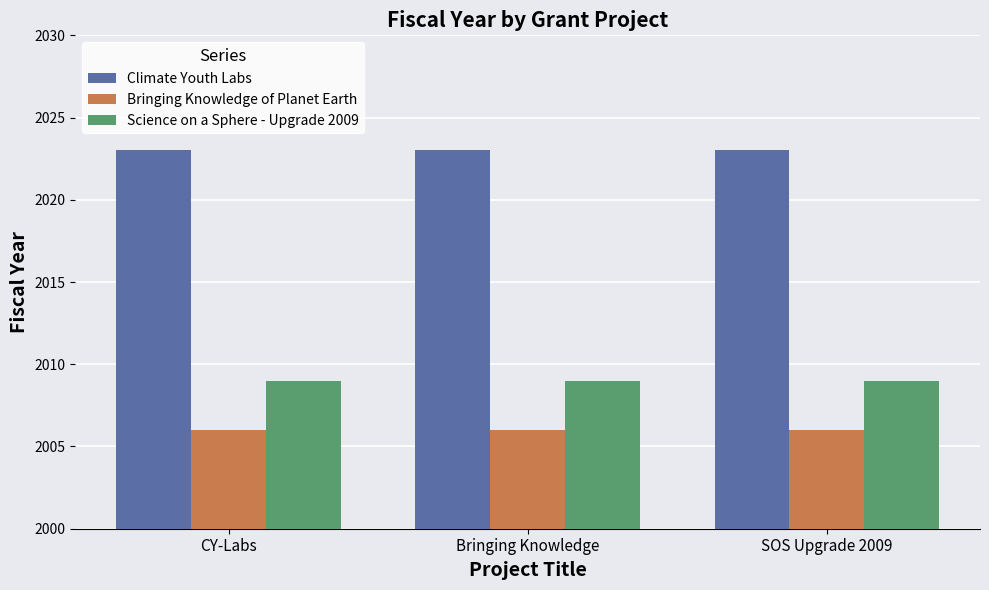

What is the greatest value displayed?

2023